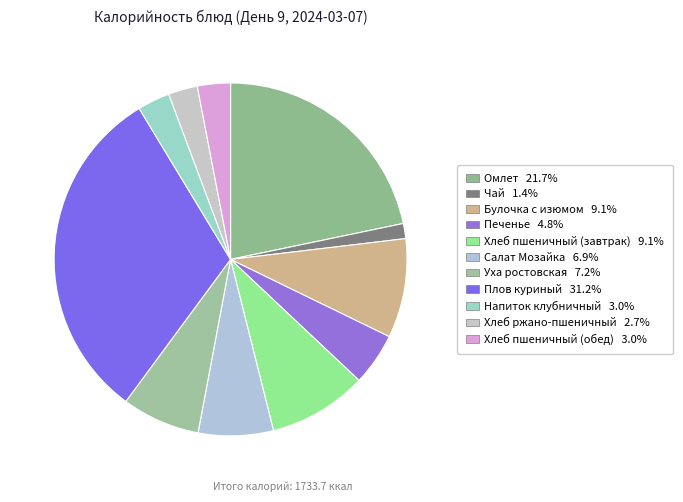

Does Плов куриный represent more than half of the total?

No